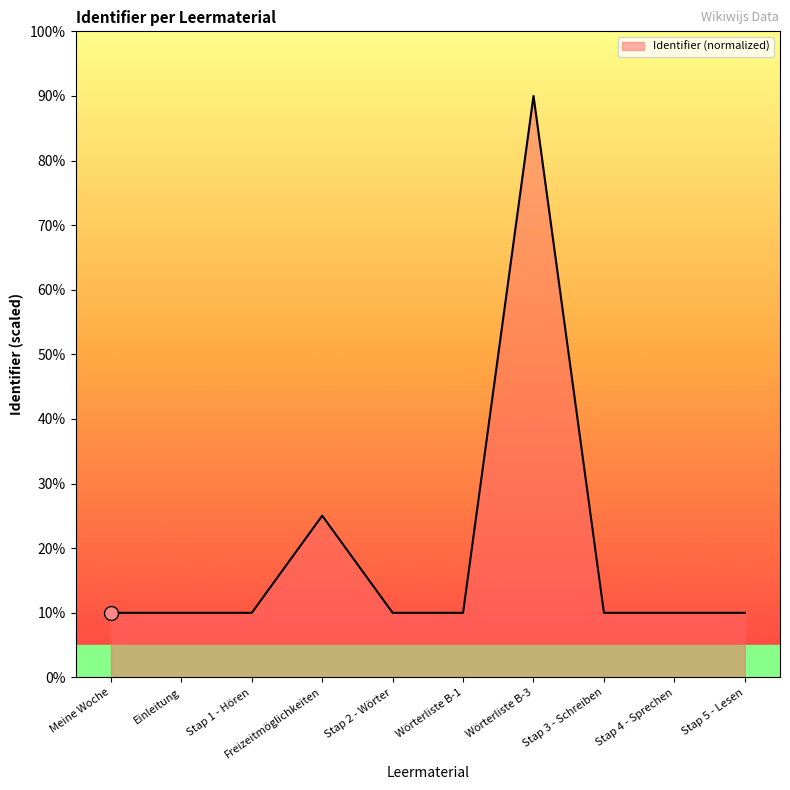

At which category does the chart reach its peak across all series?

Wörterliste B-3